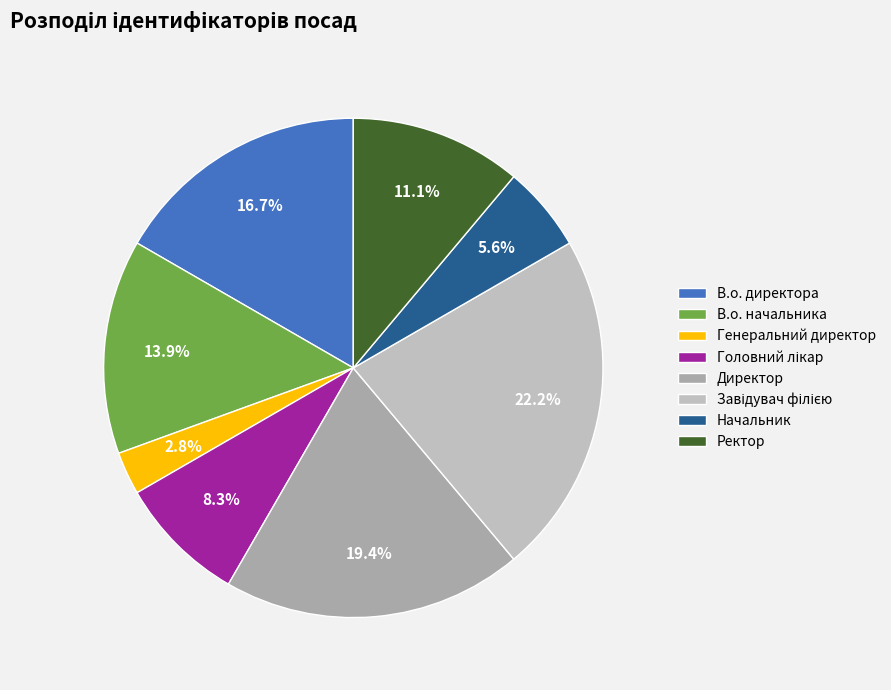

Rank the categories by value from lowest to highest.

Генеральний директор, Начальник, Головний лікар, Ректор, В.о. начальника, В.о. директора, Директор, Завідувач філією